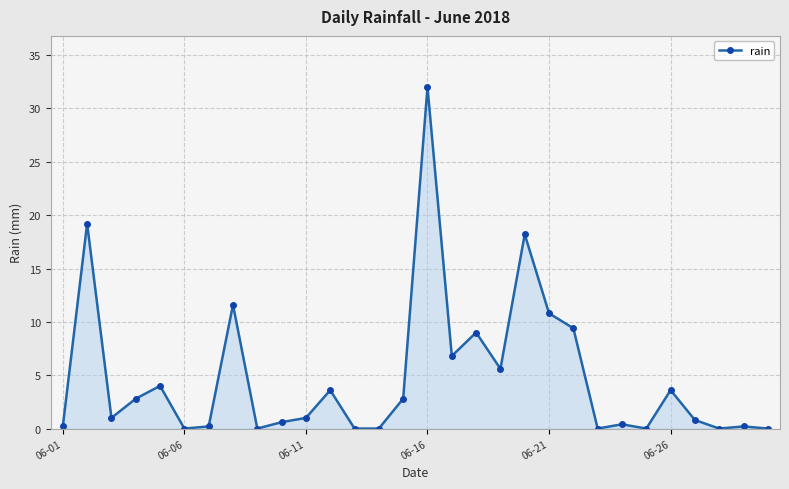

True or false: the data has more than 2 interior local peaks.

True